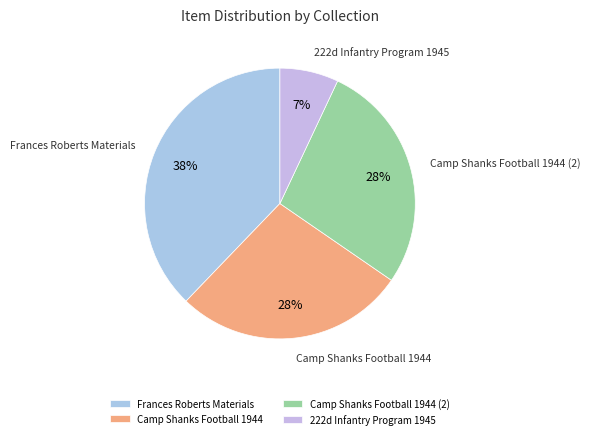

Do Camp Shanks Football 1944 and Frances Roberts Materials together represent more than half of the pie?

Yes